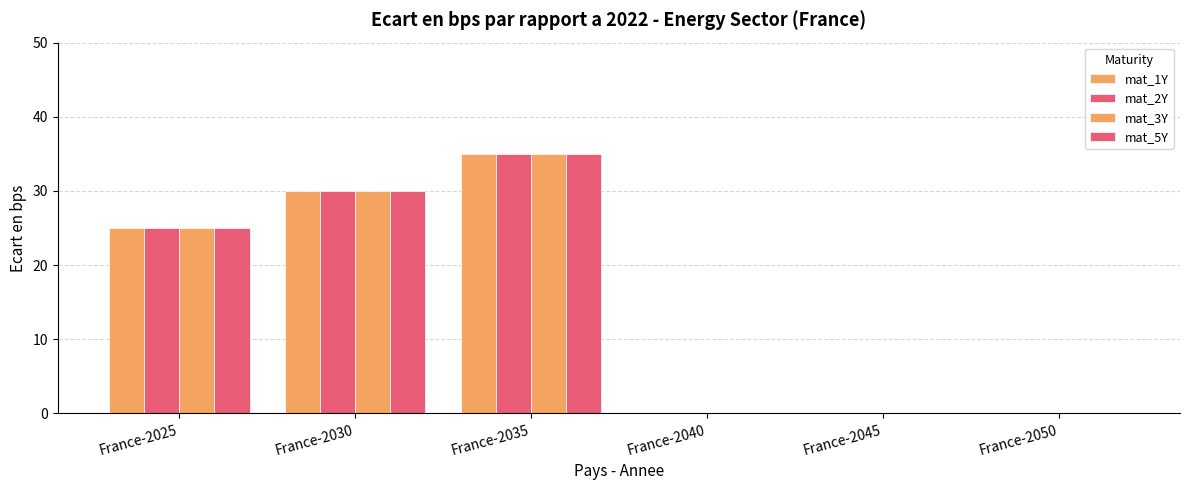

At which label does mat_1Y first exceed 25?

France-2030